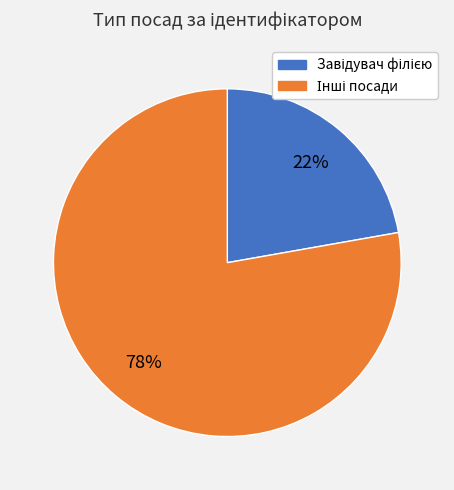

How many segments does this pie chart have?

2